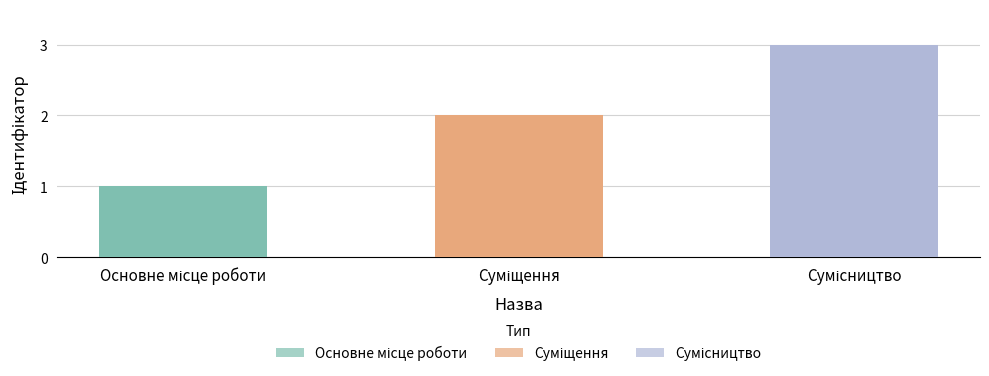

Rank the categories by value from highest to lowest.

Сумісництво, Суміщення, Основне місце роботи